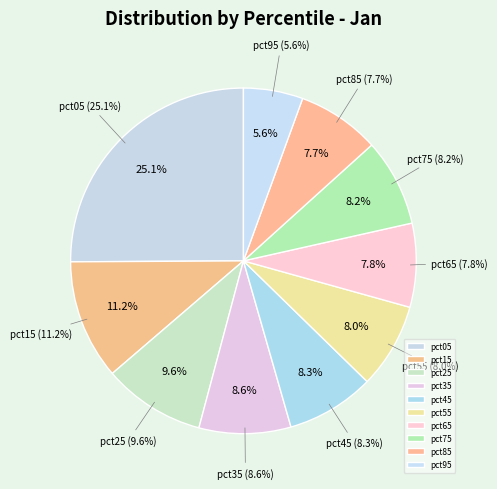

To the nearest percent, what percentage of the pie is pct05?

25%